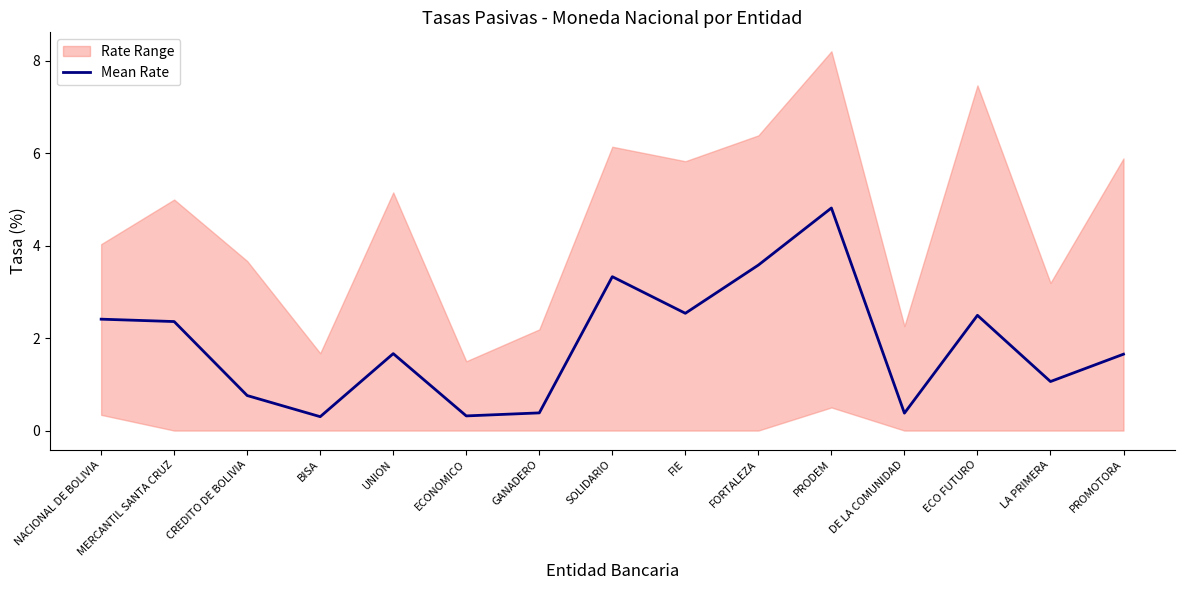

Count the number of values greater than 1.

10